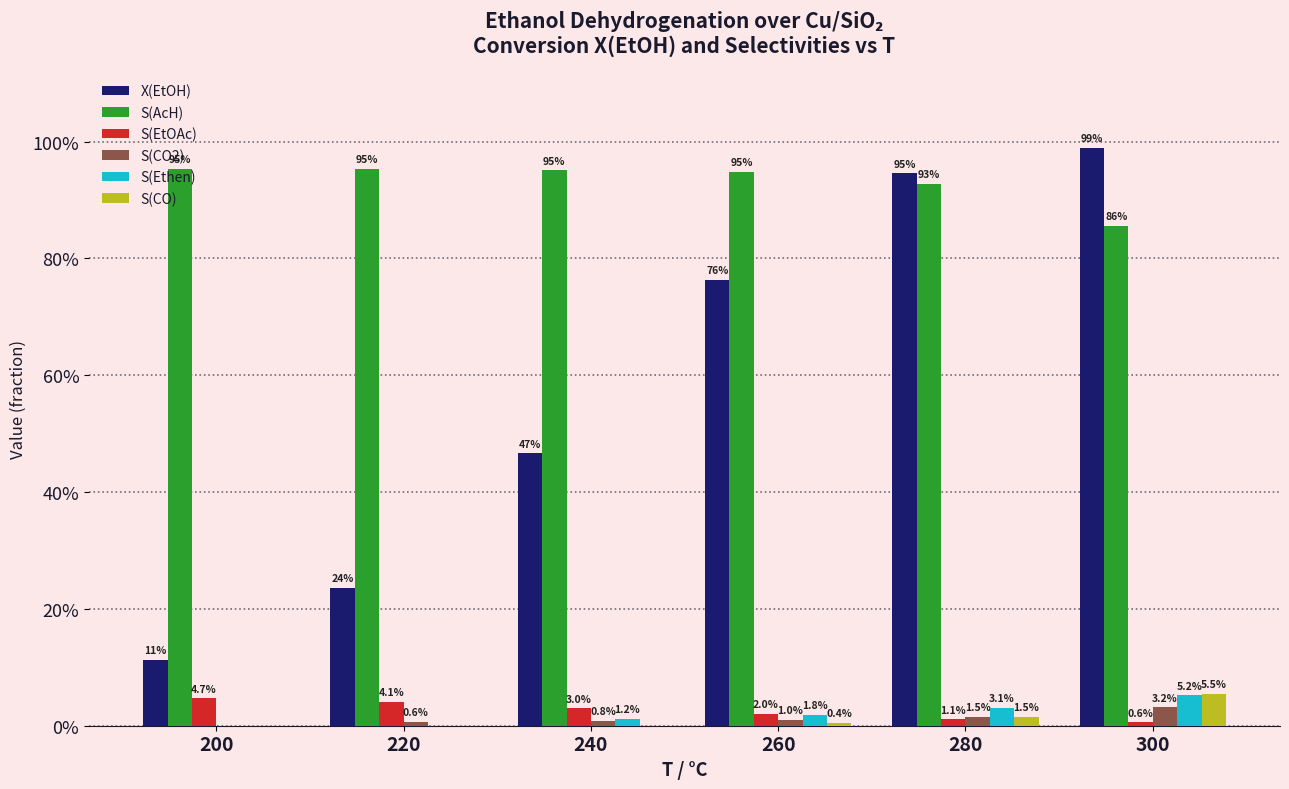

At which label is S(Ethen) closest to 0?

200